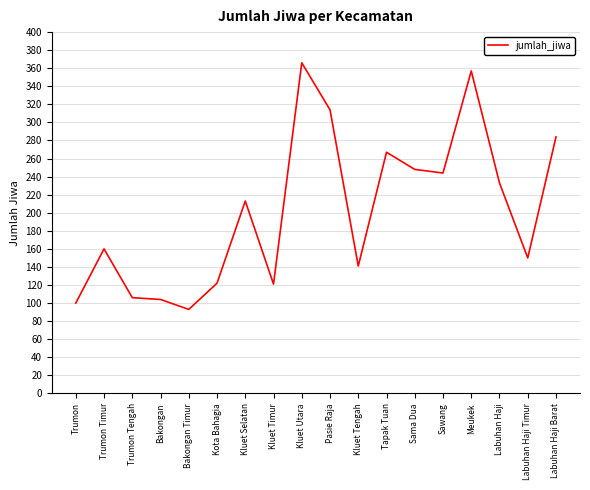

At which category does the data reach its first local peak?

Trumon Timur